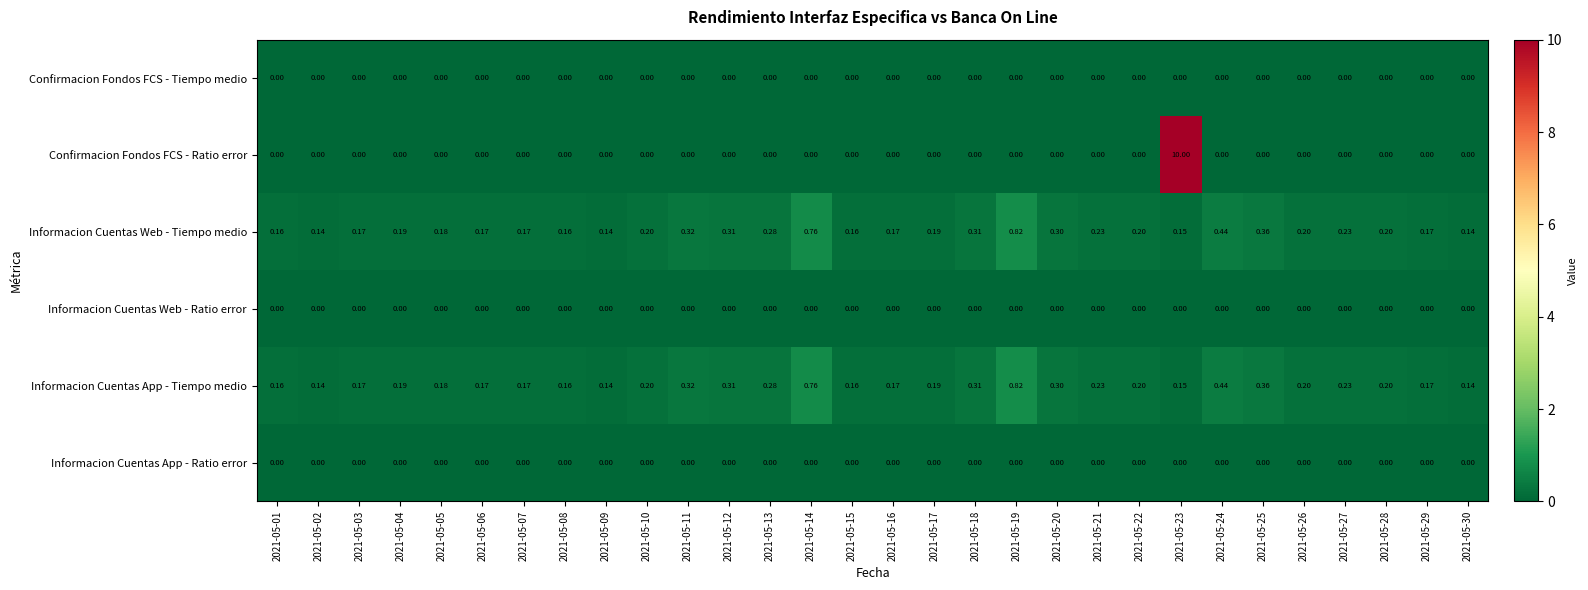

Which series has the widest spread of values?

Confirmacion Fondos FCS - Ratio error